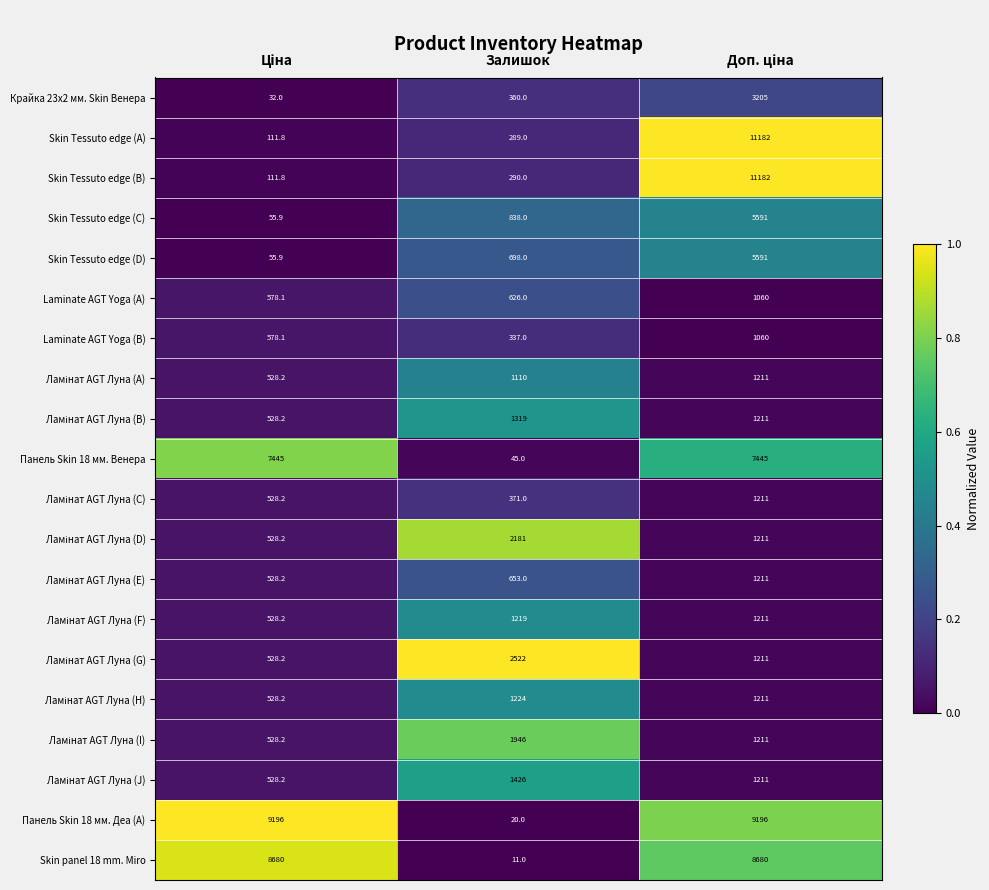

Count the number of data series in this chart.

20